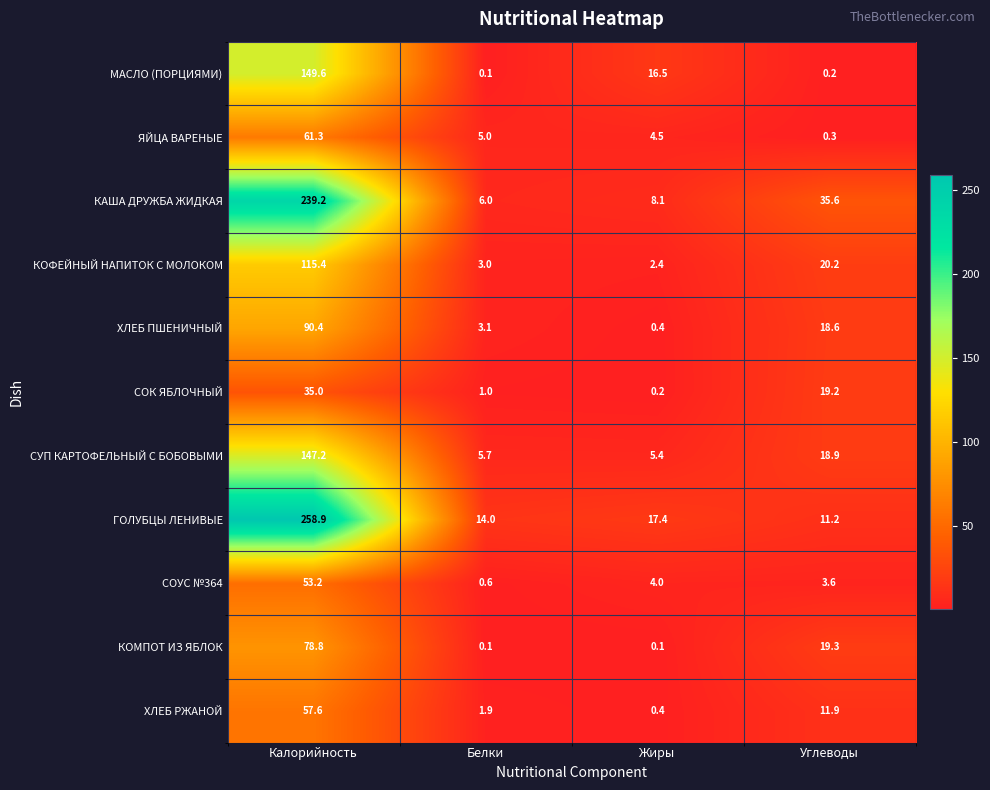

Is the value of СОУС №364 at Белки greater than the value of ГОЛУБЦЫ ЛЕНИВЫЕ at Белки?

No